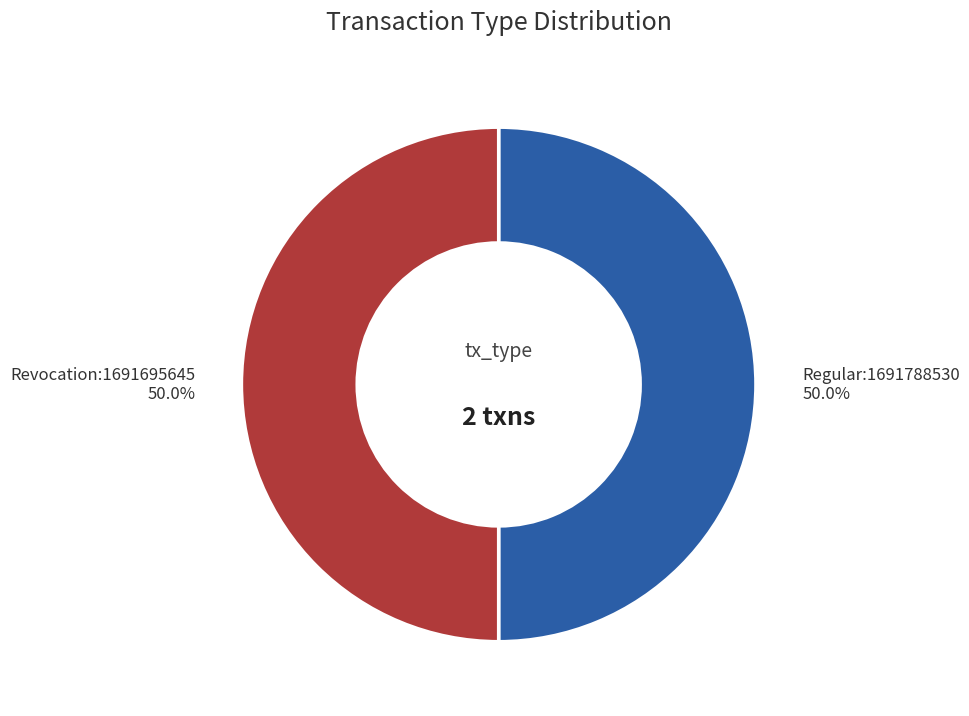

How many slices are in this pie chart?

2